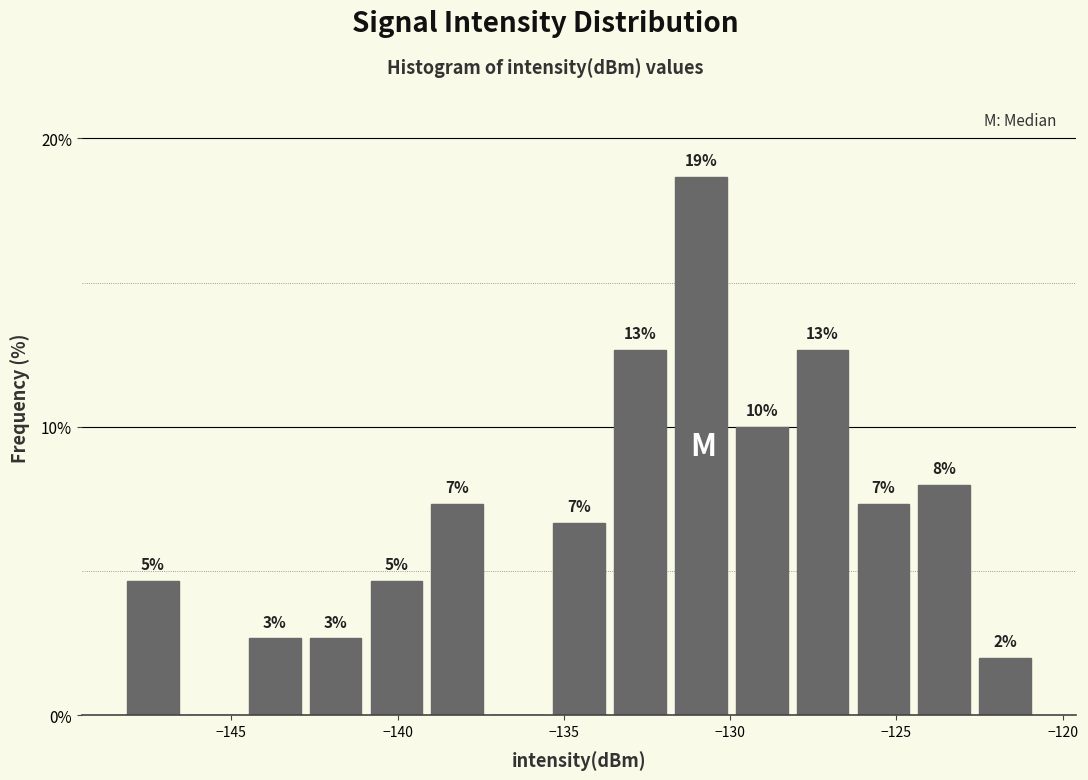

Around what value on the x-axis is the tallest bar? Give the approximate position of its centre, as read against the axis.

-131.0